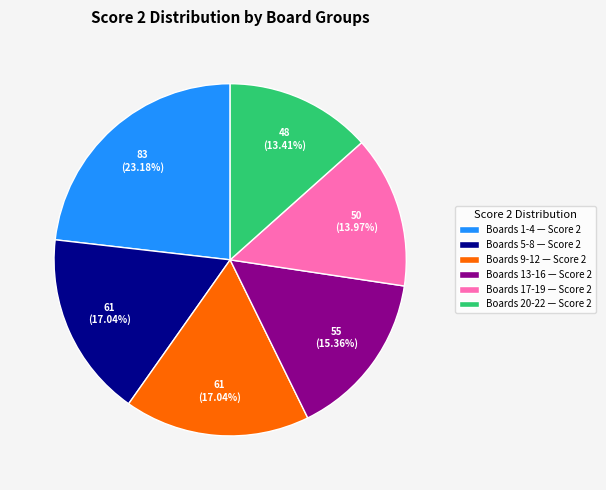

How many segments does this pie chart have?

6